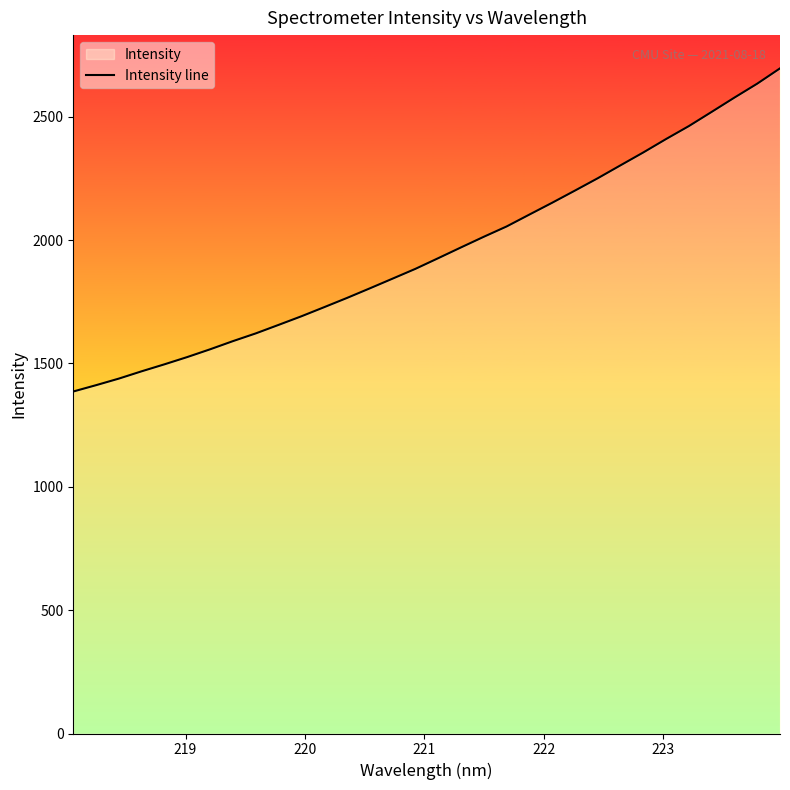

What is the greatest value displayed?

2696.4